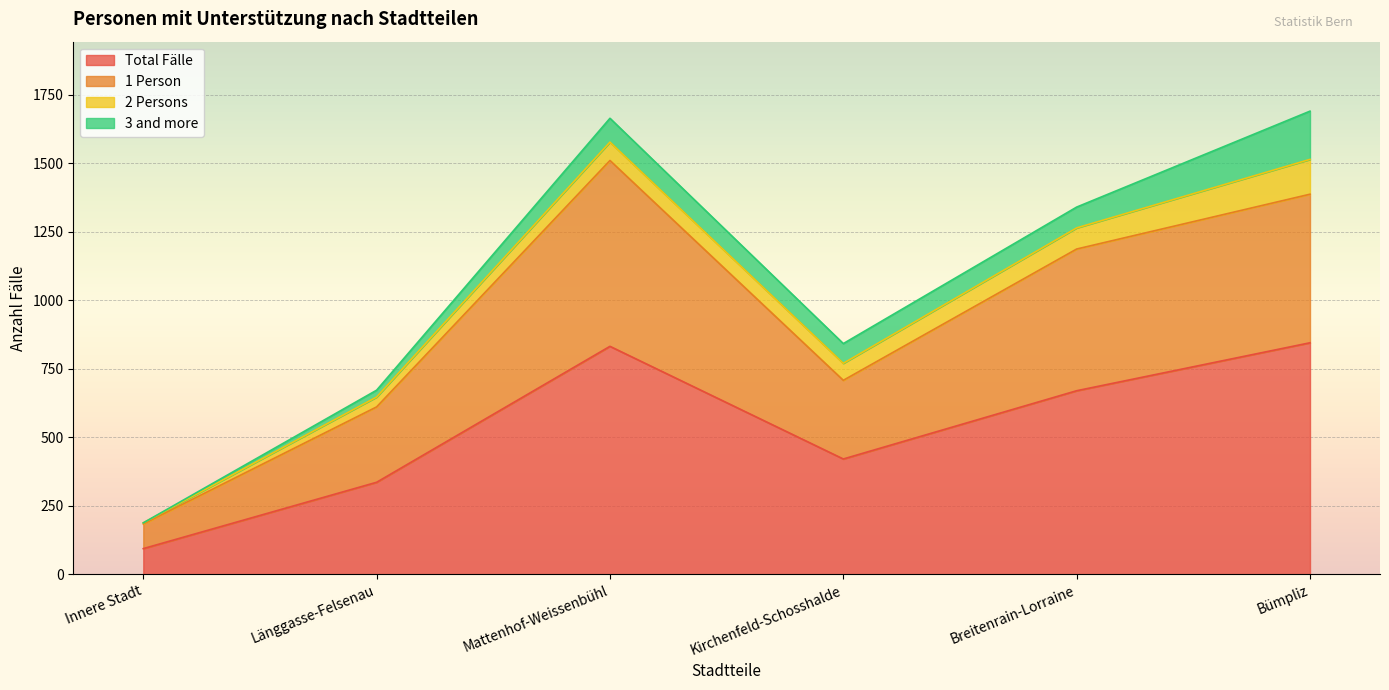

True or false: Total Fälle has a value of 845 at Bümpliz.

True